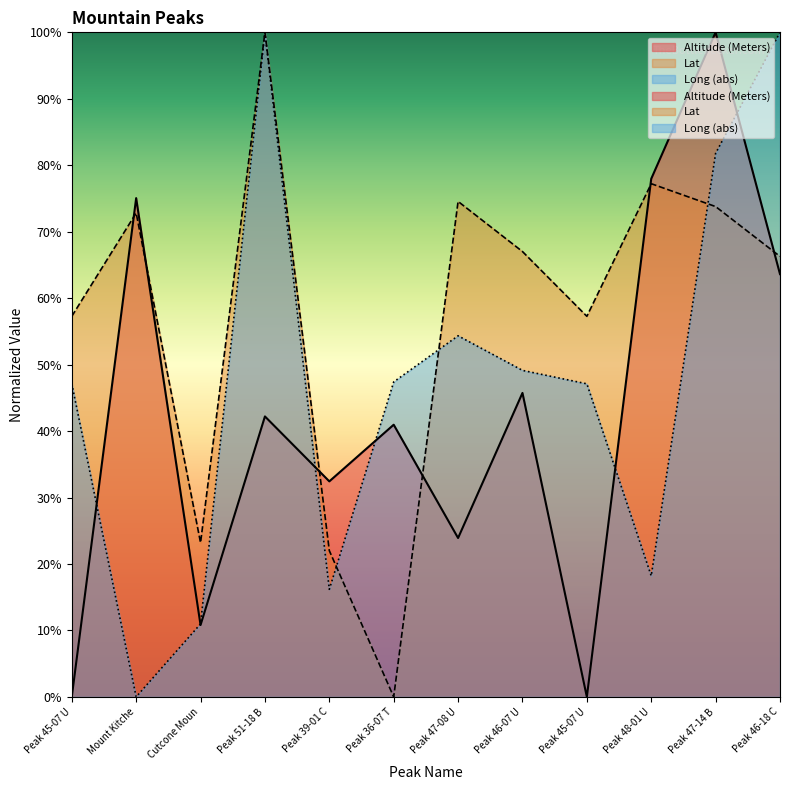

What is the greatest value displayed?

100.0